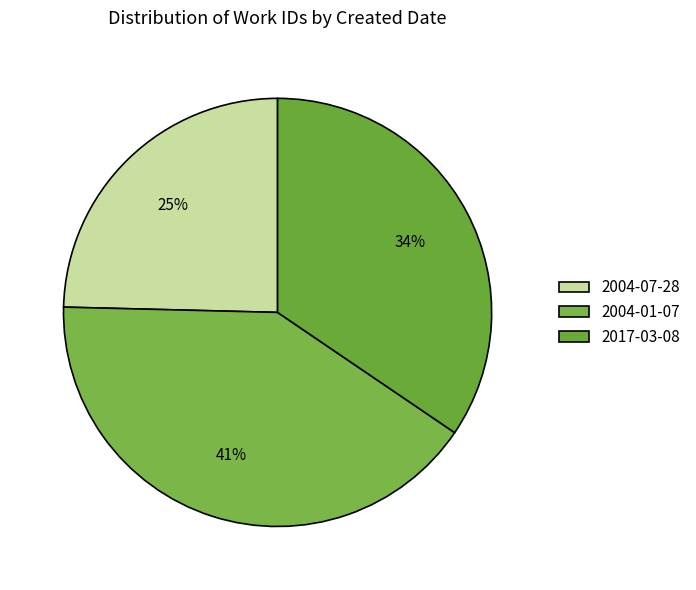

How many segments does this pie chart have?

3